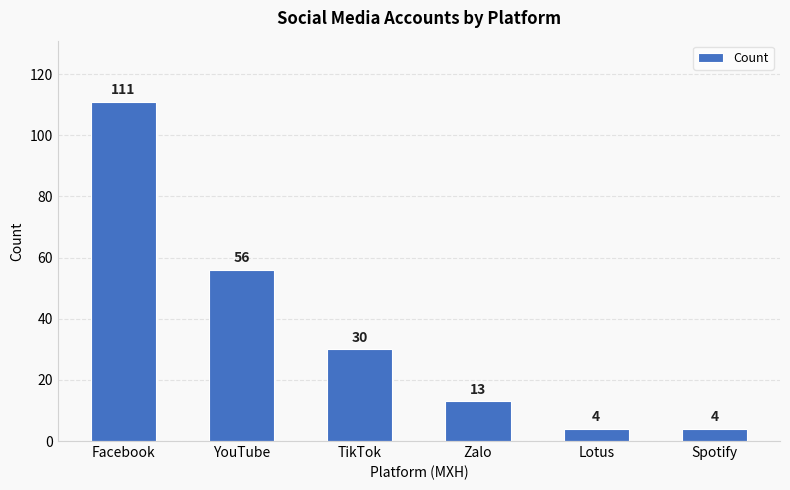

Where does the data first go above 30?

Facebook